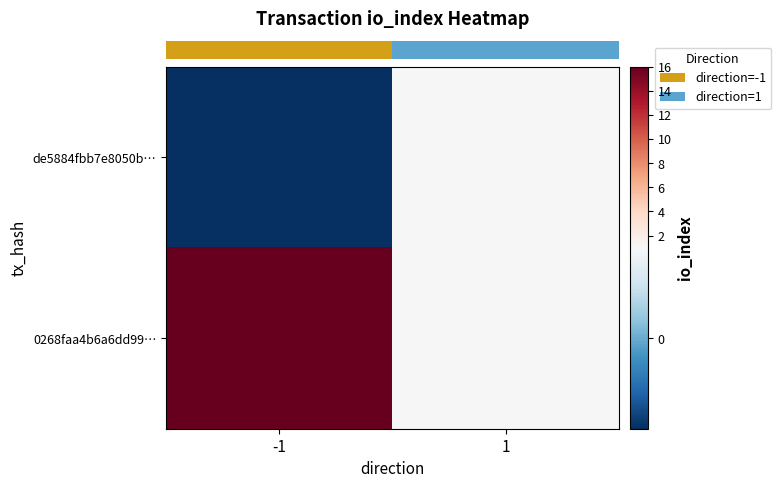

What is the total value across all series at 1?

2